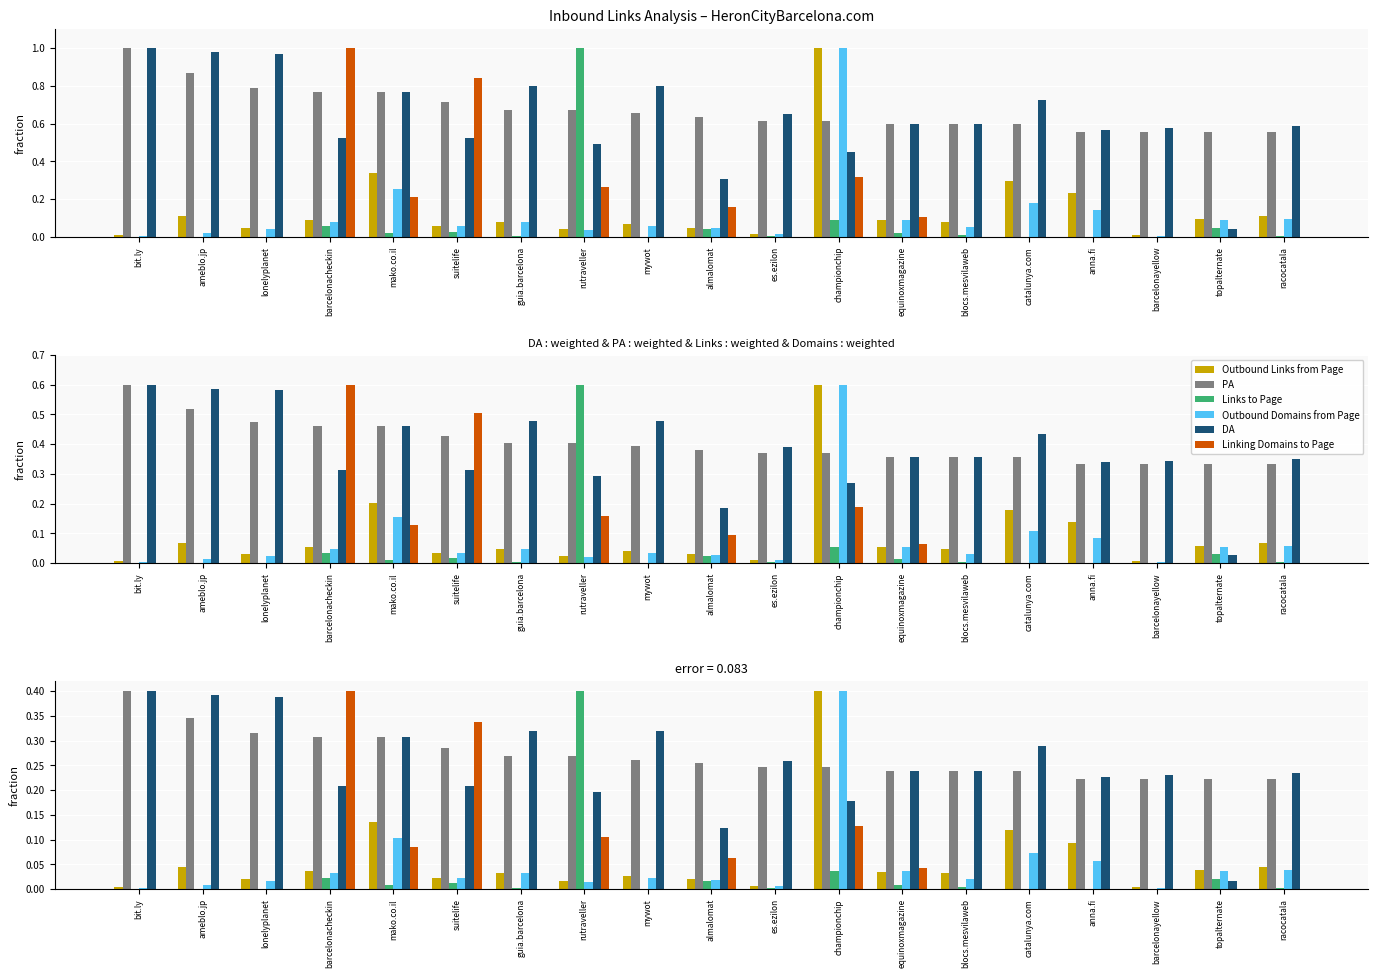

Which has a higher value, topalternate or mako.co.il?

mako.co.il